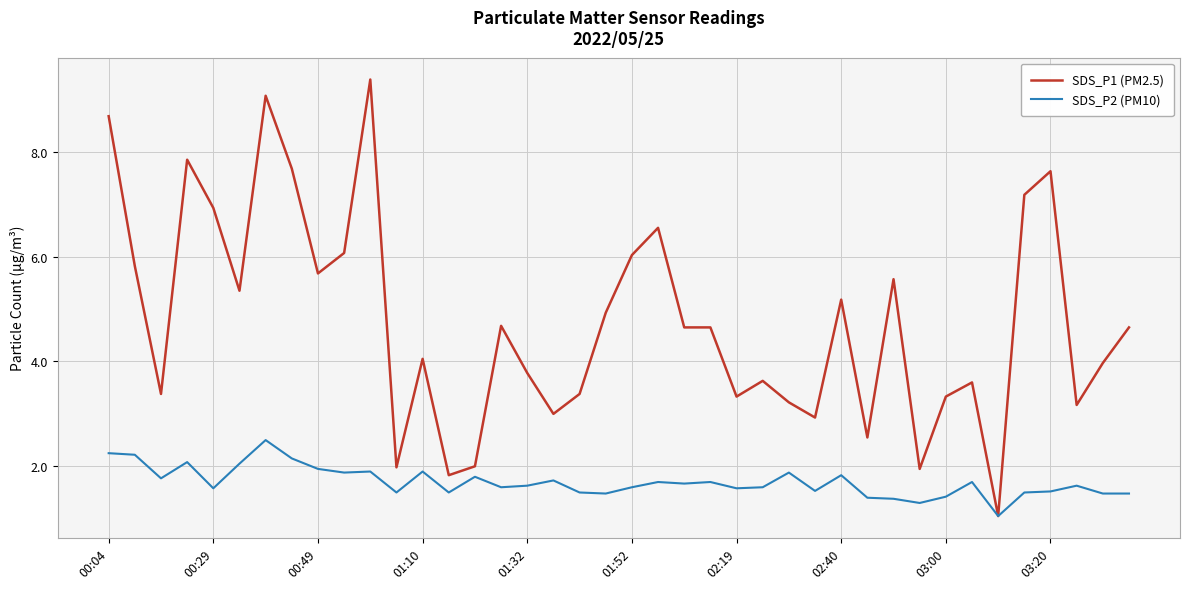

Which series has the largest total across all categories?

SDS_P1 (PM2.5)